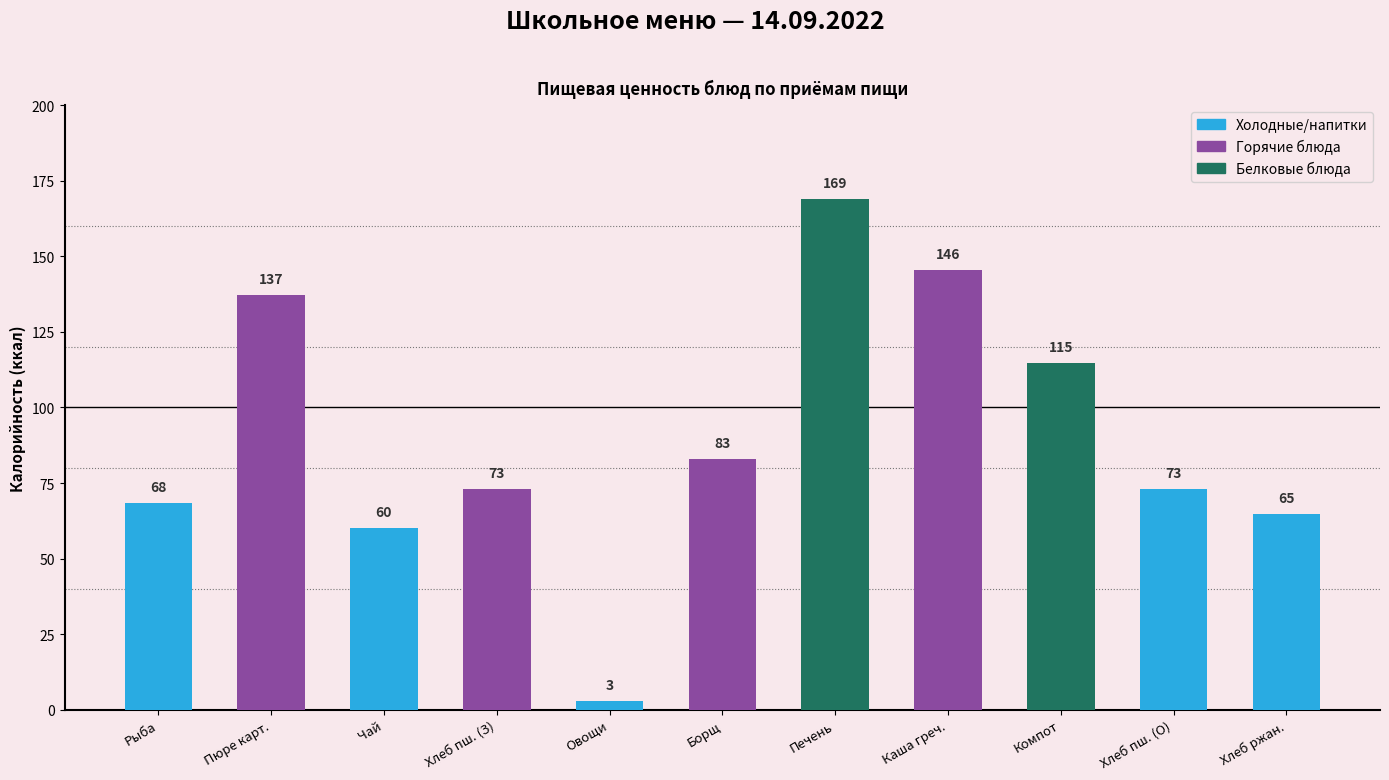

Is it true that the value at Печень is 169.0?

True